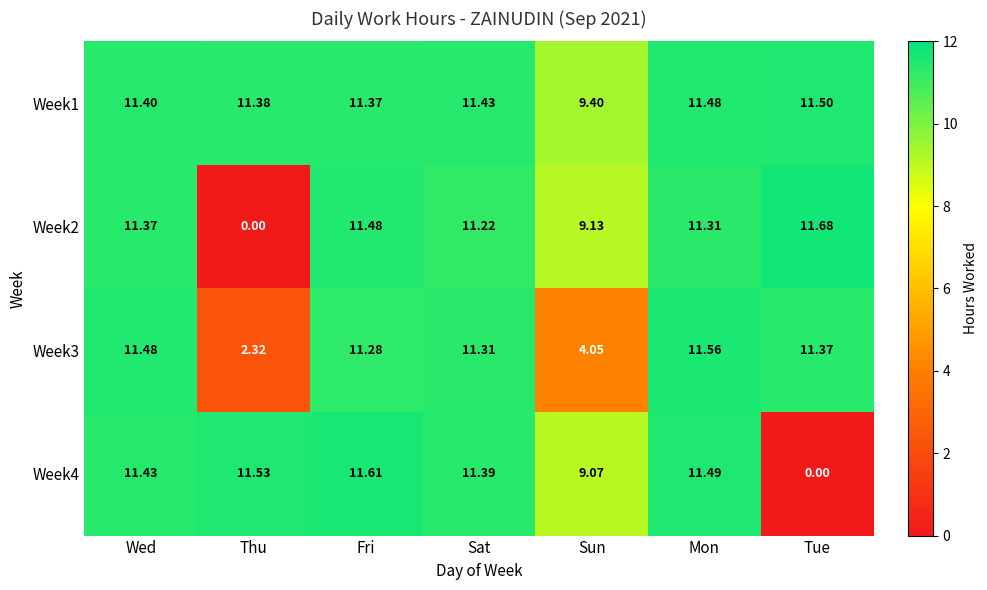

At which label does Week4 first exceed 11?

Wed